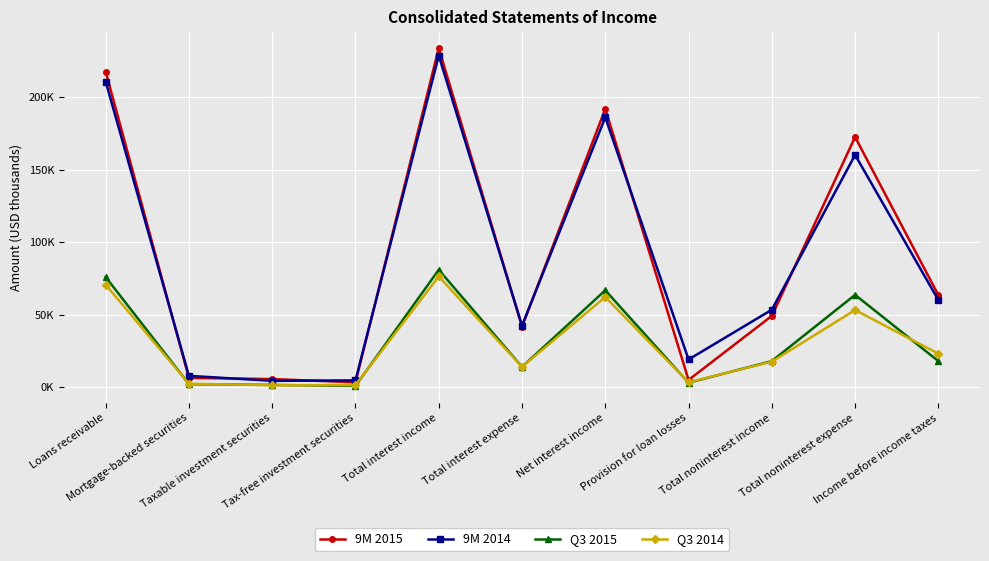

Is this an area chart (filled region under the line)?

No